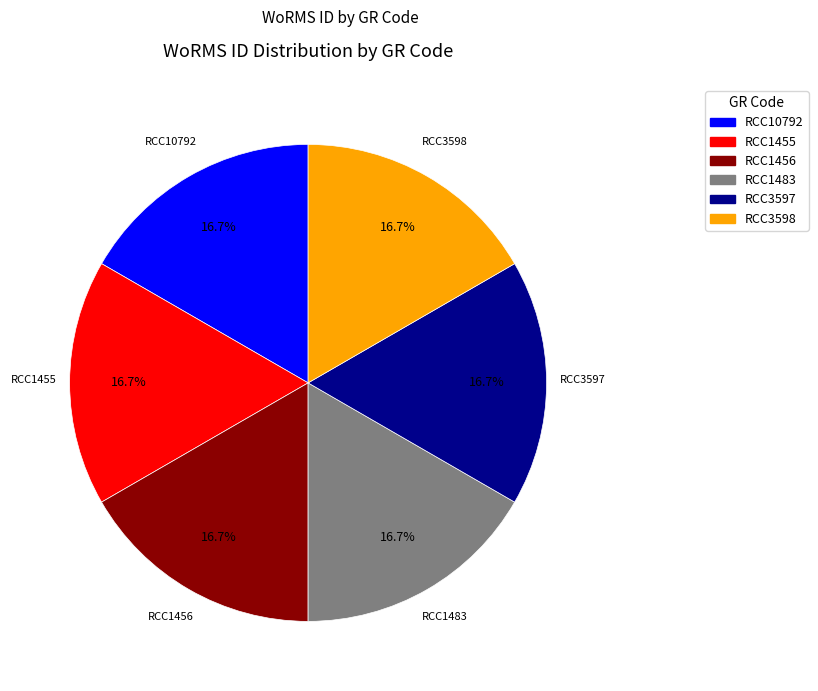

Is it true that RCC3598 is 23% of the pie?

False